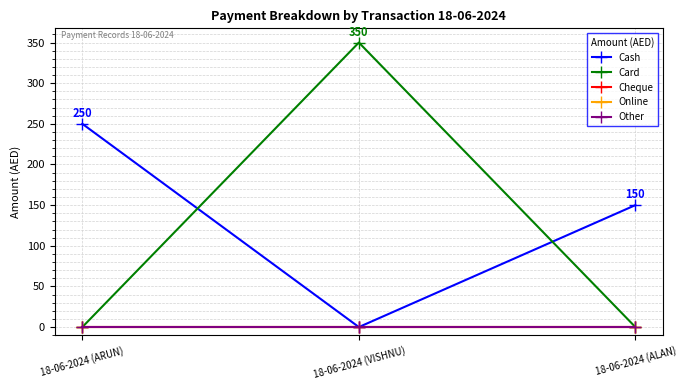

Which series changed the most between 18-06-2024 (ARUN) and 18-06-2024 (ALAN)?

Cash